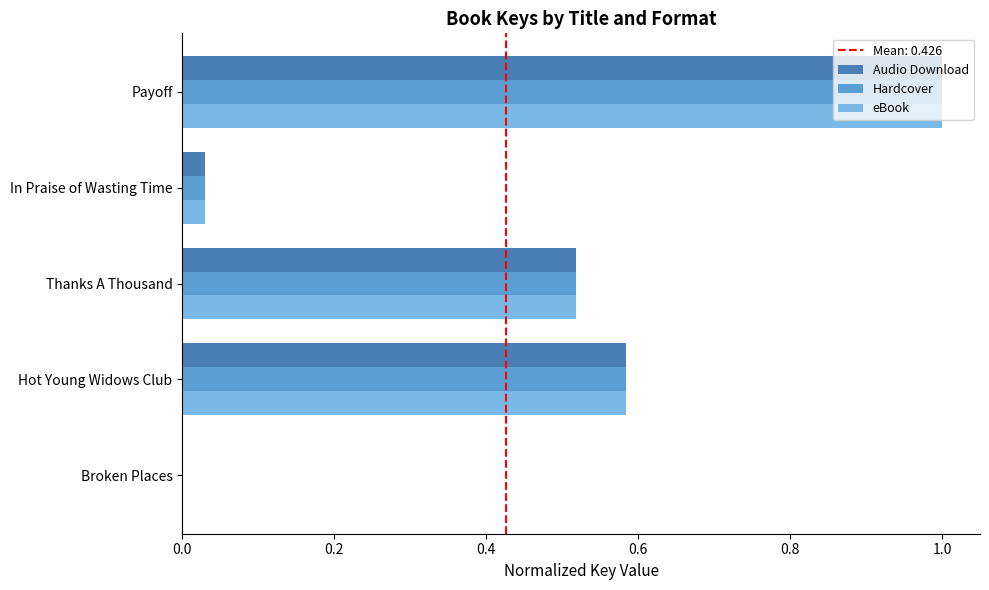

At which label does Audio Download reach its peak?

Payoff